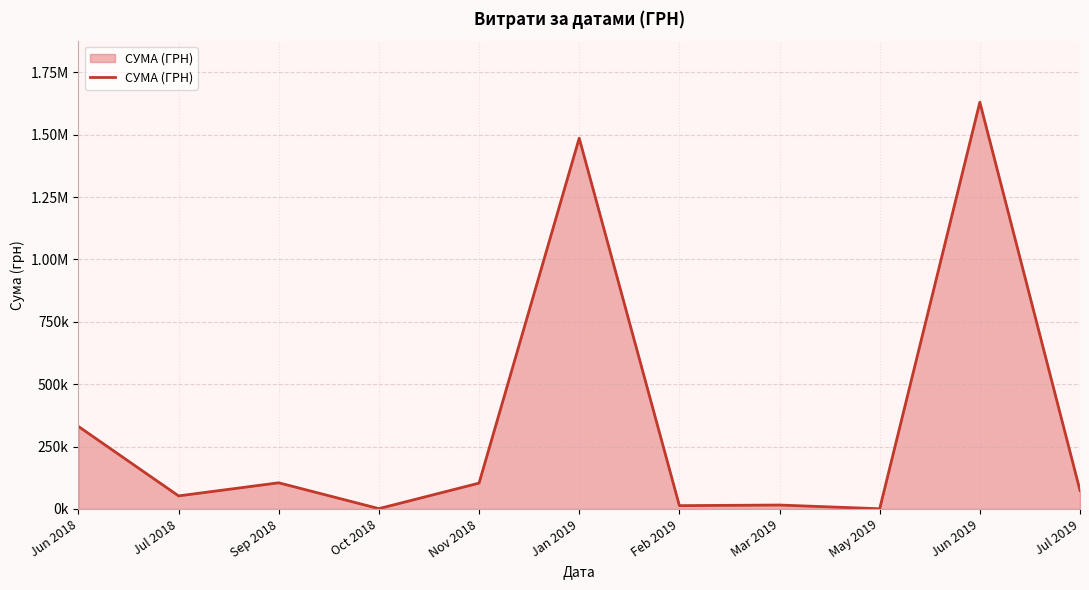

What is the difference between the second highest and second lowest values?

1484631.9